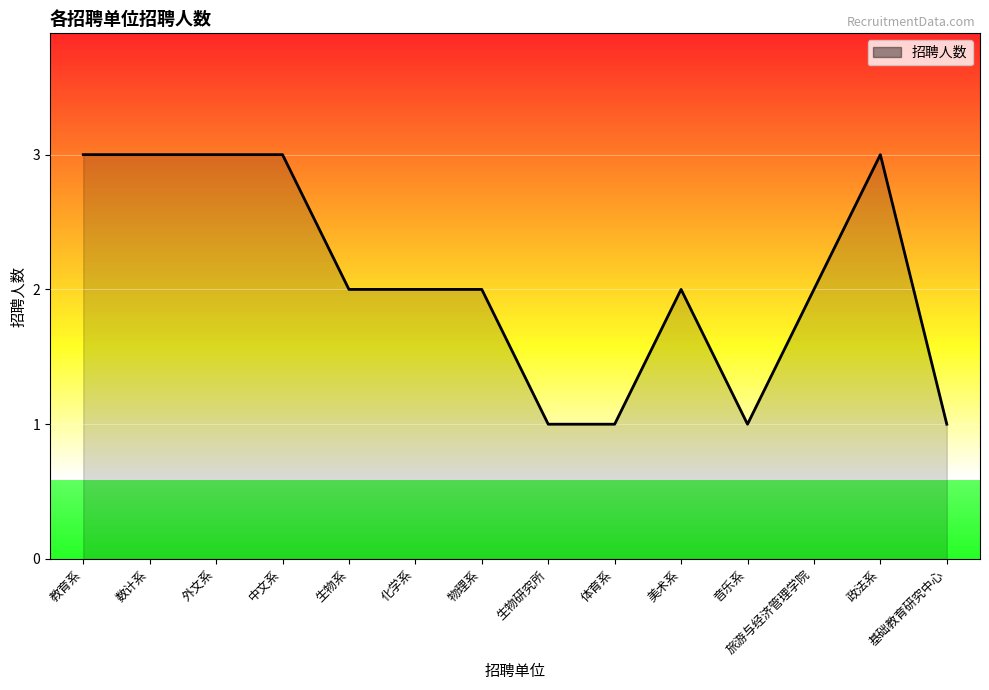

True or false: the data shows 3 at 数计系.

True